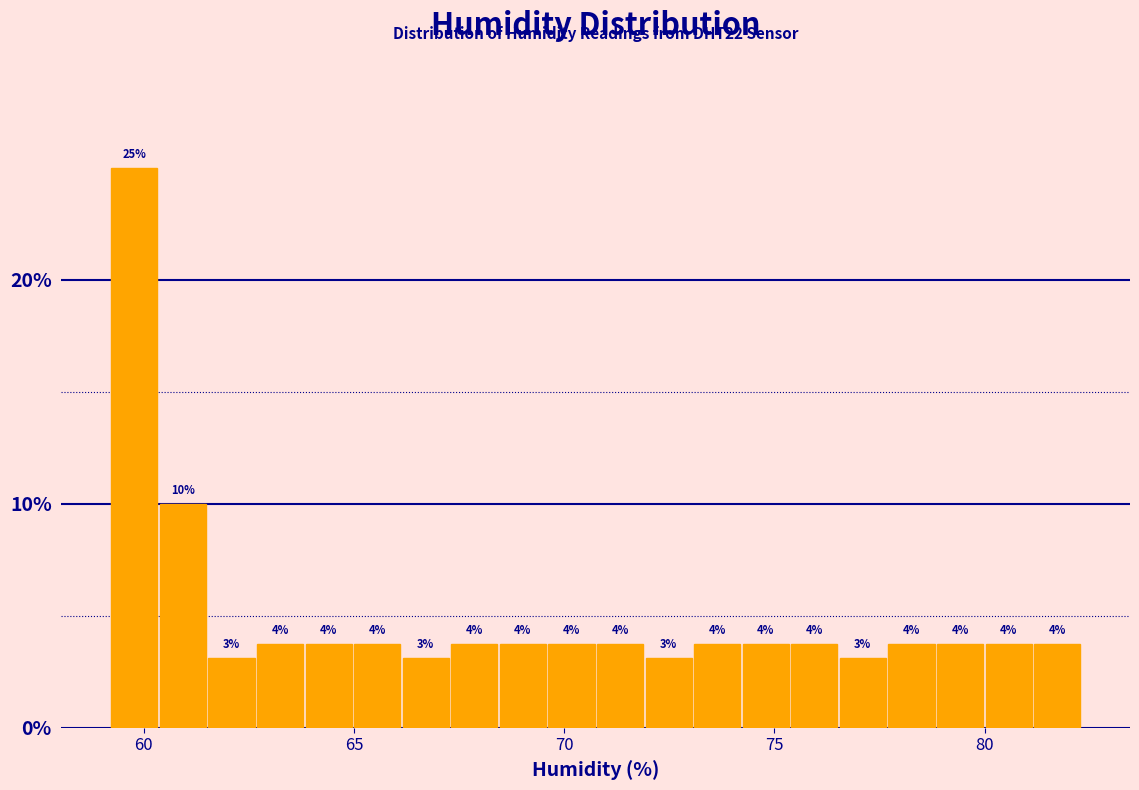

Around what value on the x-axis is the tallest bar? Give the approximate position of its centre, as read against the axis.

60.0